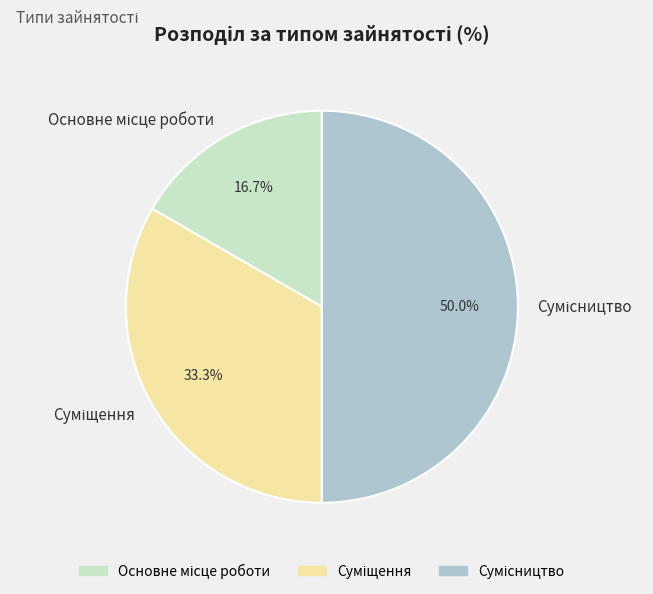

Do Суміщення and Сумісництво together represent more than half of the pie?

Yes